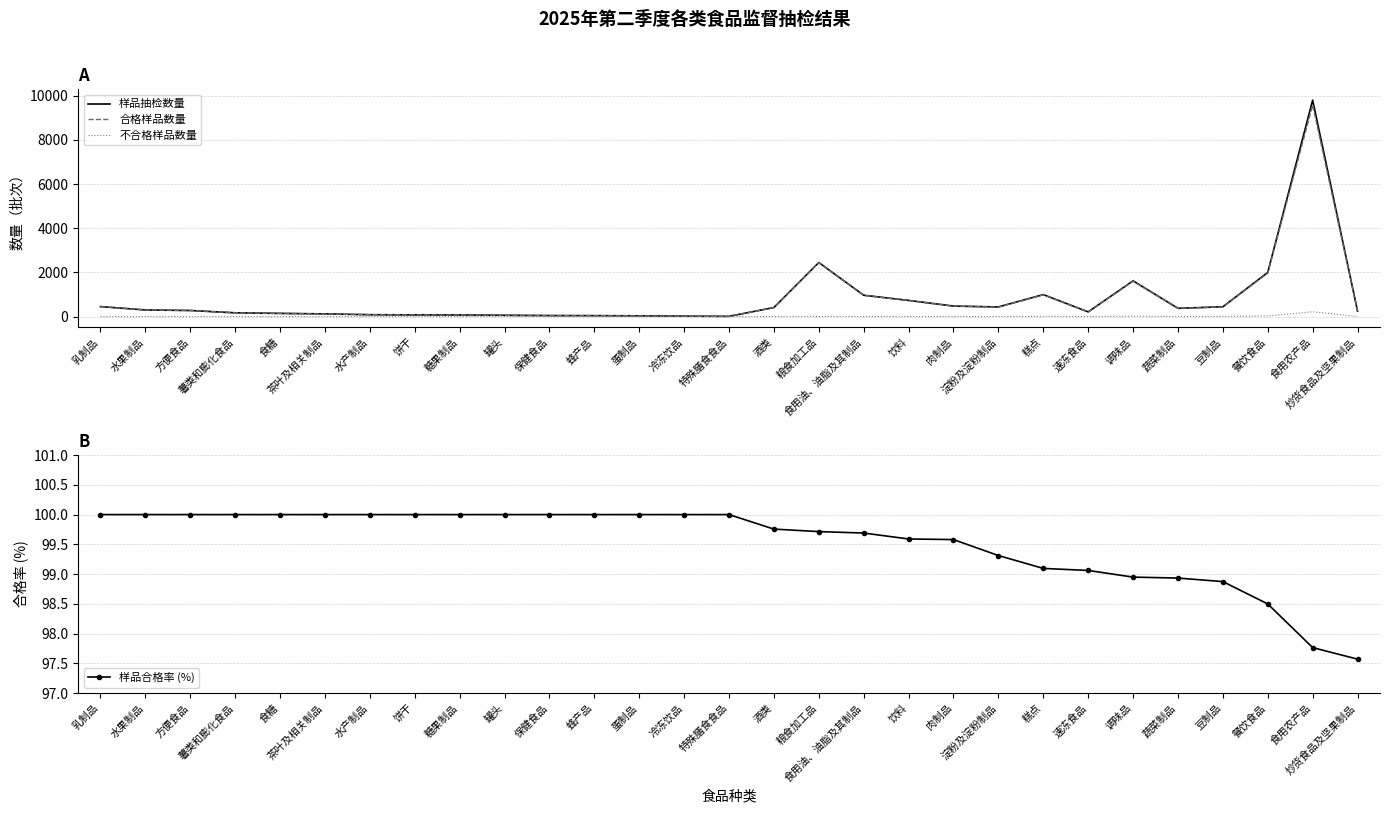

What is the difference between the second highest and second lowest values in the 样品合格率 (%) series?

2.2